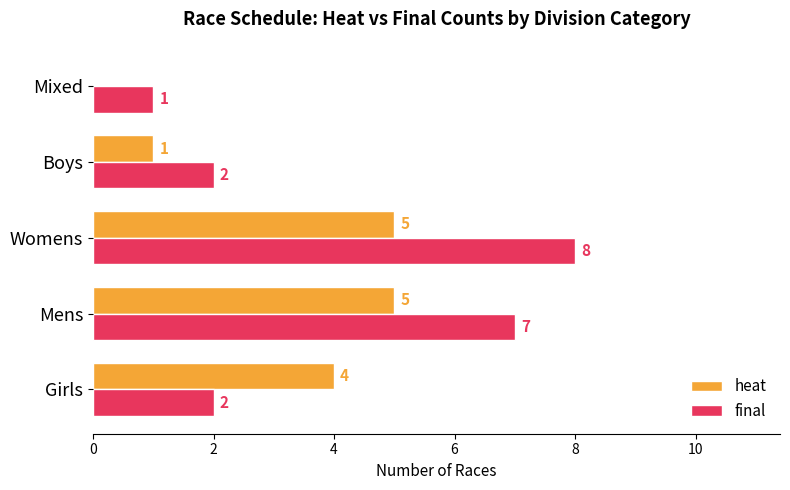

How many values in heat are above zero?

4